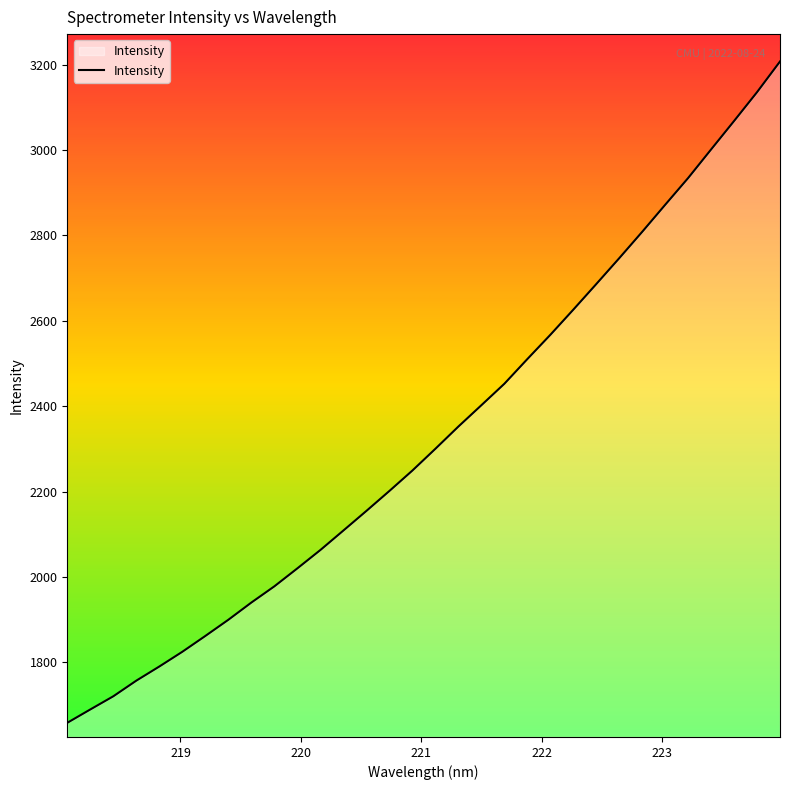

Does the chart display data point markers on the line(s)?

No